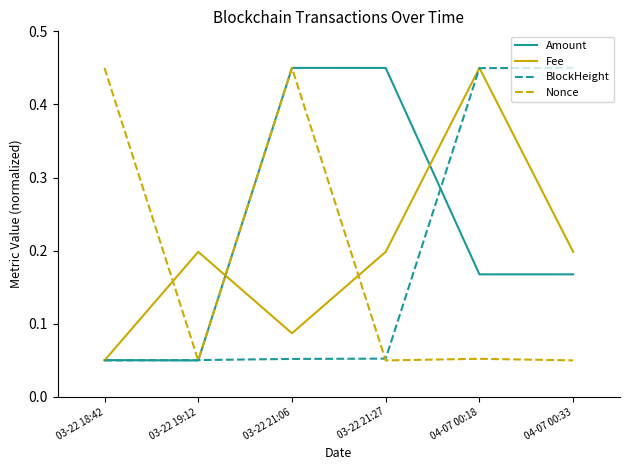

How many intersections are there between Nonce and Fee?

3